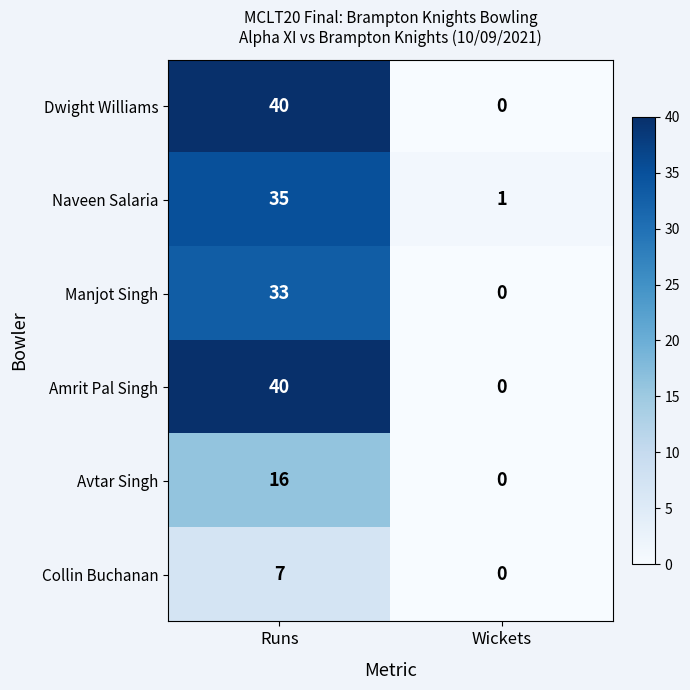

List the labels in order of Avtar Singh value, largest first.

Runs, Wickets